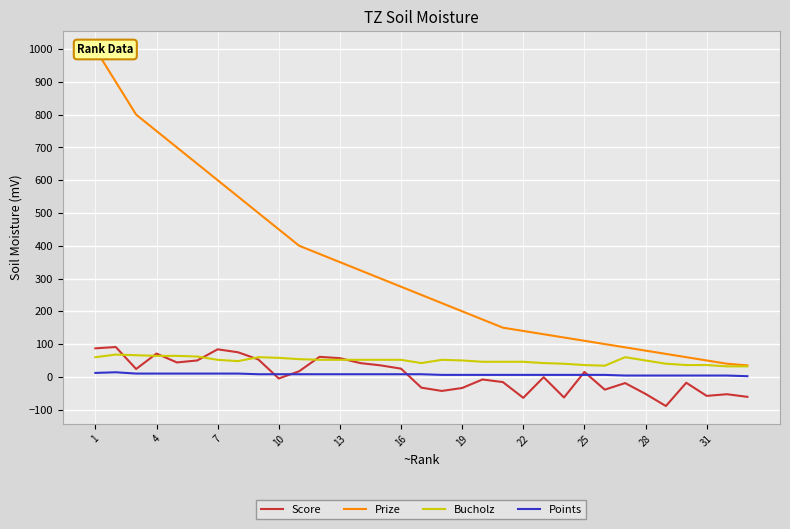

What is the lowest value of the Score series?

-89